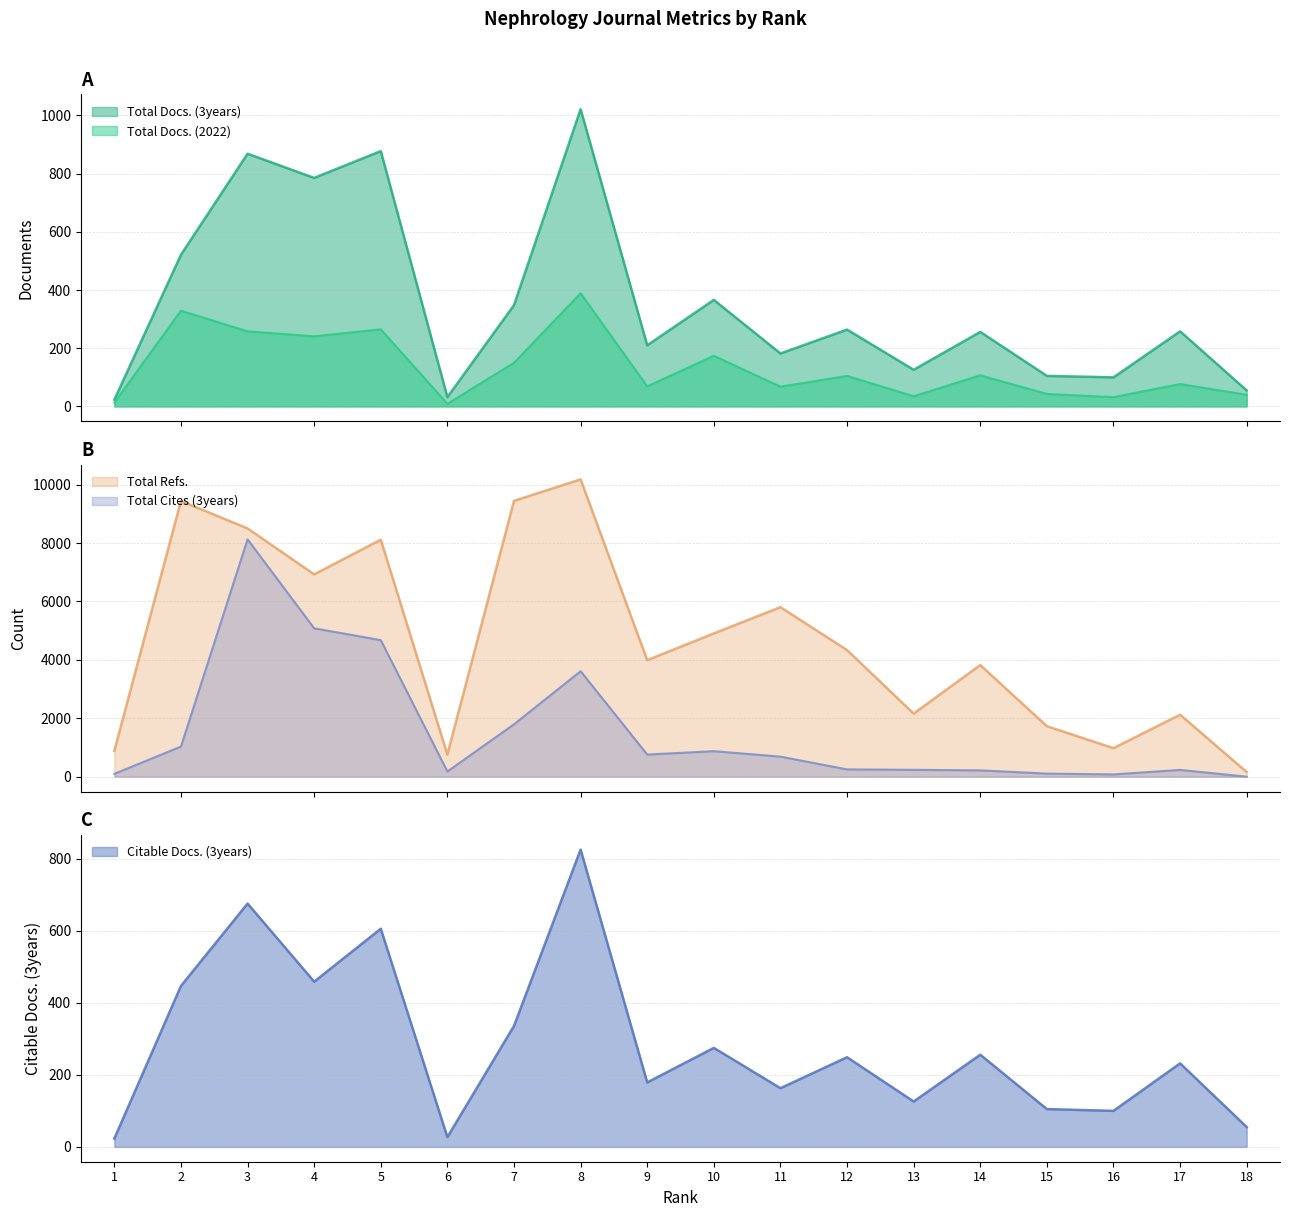

The Total Docs. (3years) series shows 785 at 4. True or false?

True